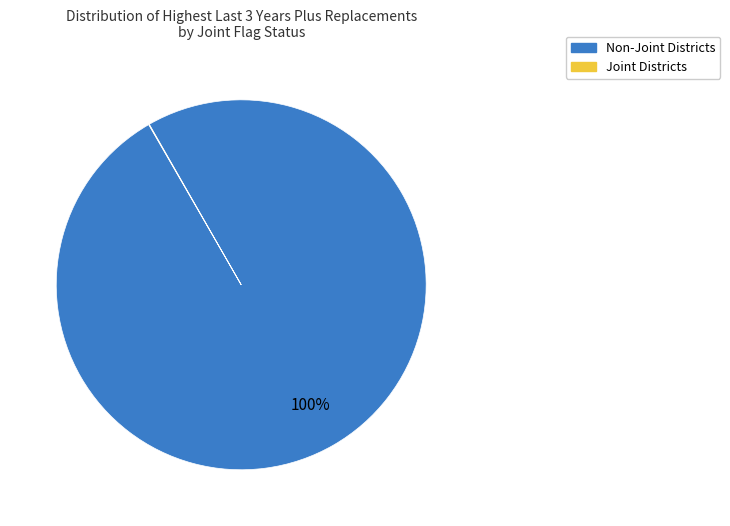

To the nearest percent, what is the average slice percentage?

50%